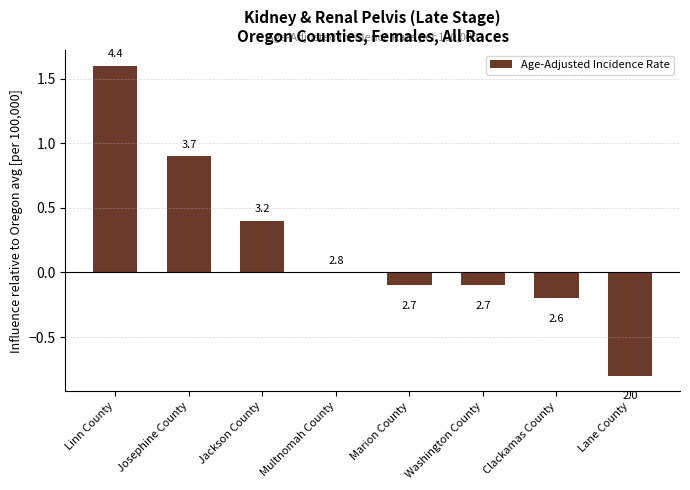

What is the difference between the maximum and minimum values?

2.4